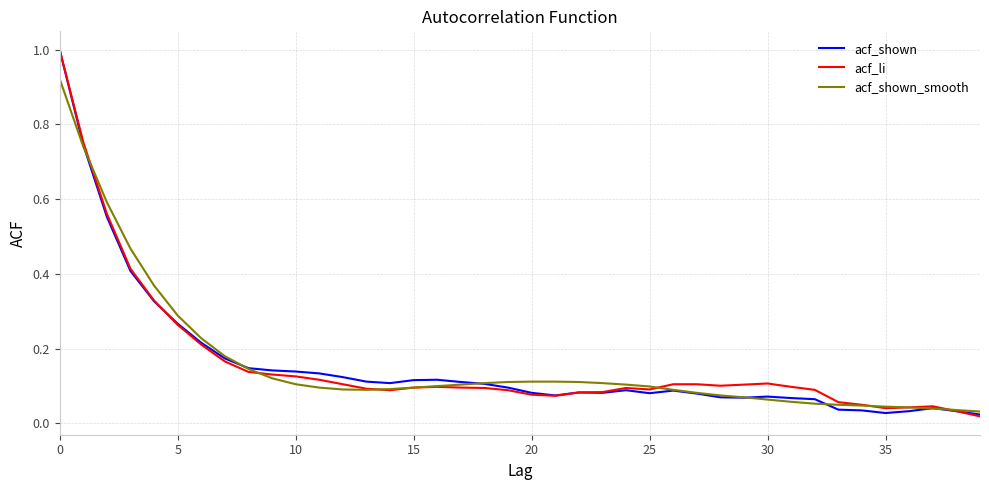

What is the highest value of the acf_shown series?

1.0